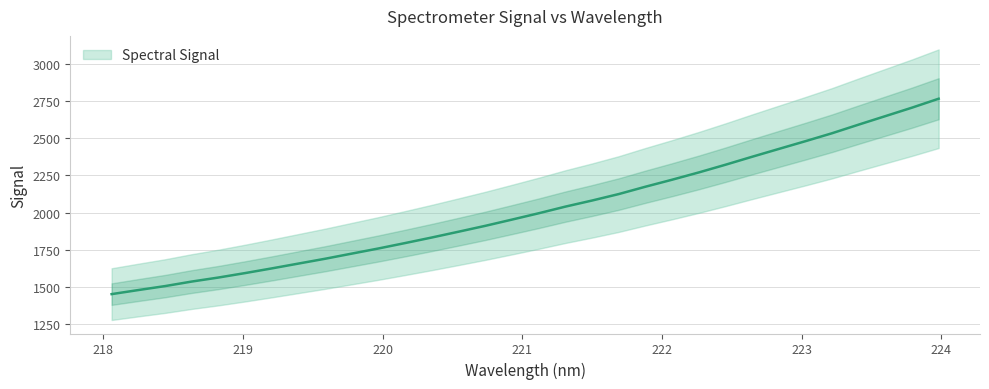

What is the difference between the maximum and second lowest values?

1288.4